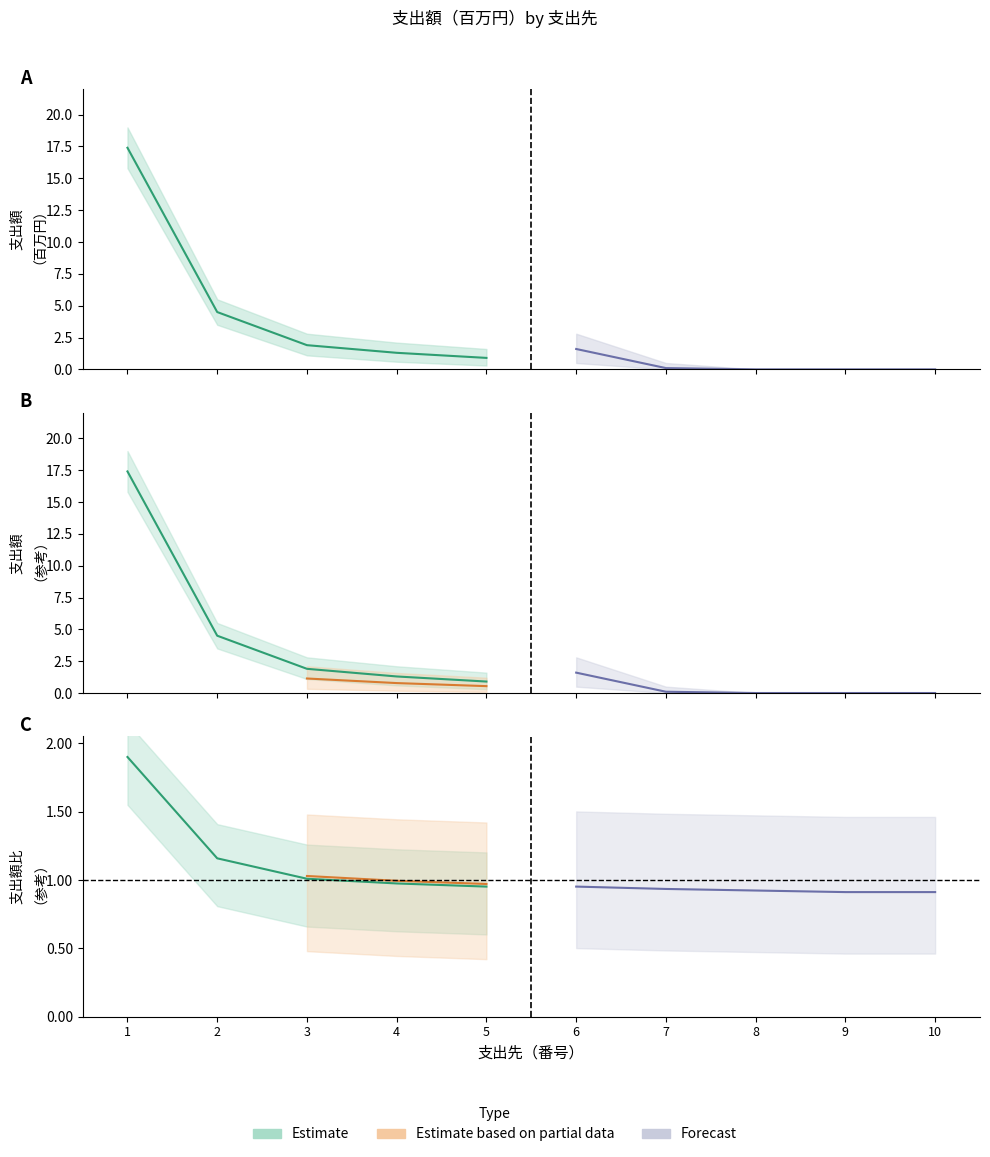

Does the chart have visible grid lines?

No